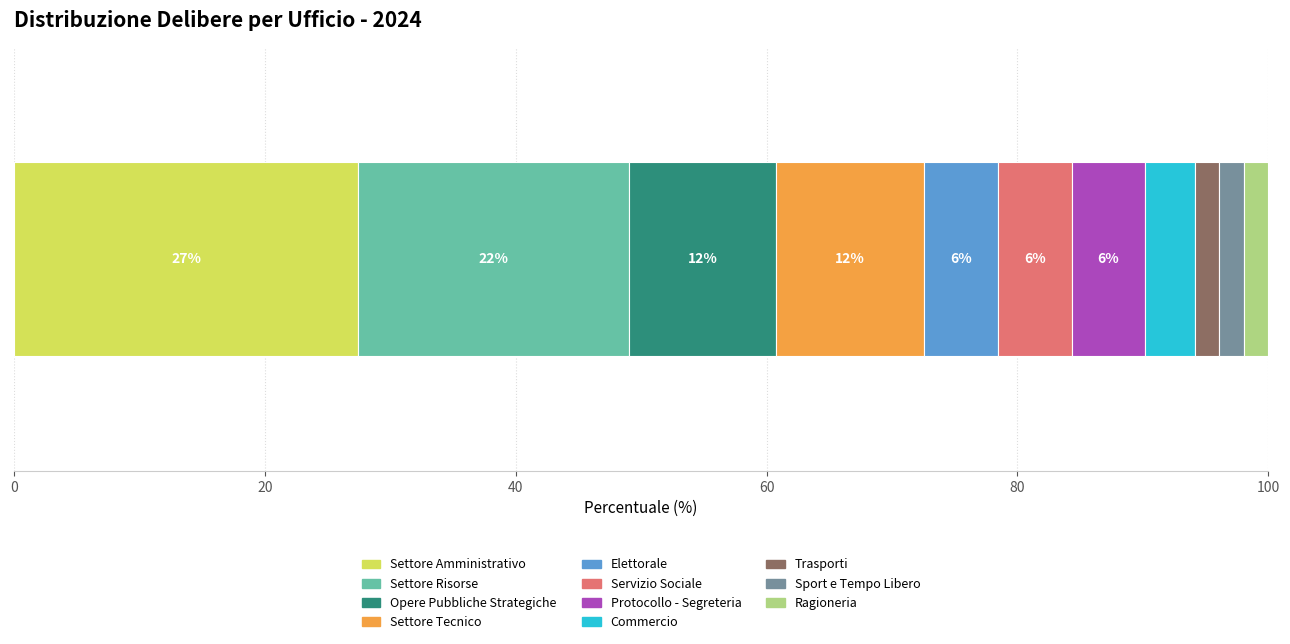

What are all the series names shown in the legend?

Settore Amministrativo, Settore Risorse, Opere Pubbliche Strategiche, Settore Tecnico, Elettorale, Servizio Sociale, Protocollo - Segreteria, Commercio, Trasporti, Sport e Tempo Libero, Ragioneria